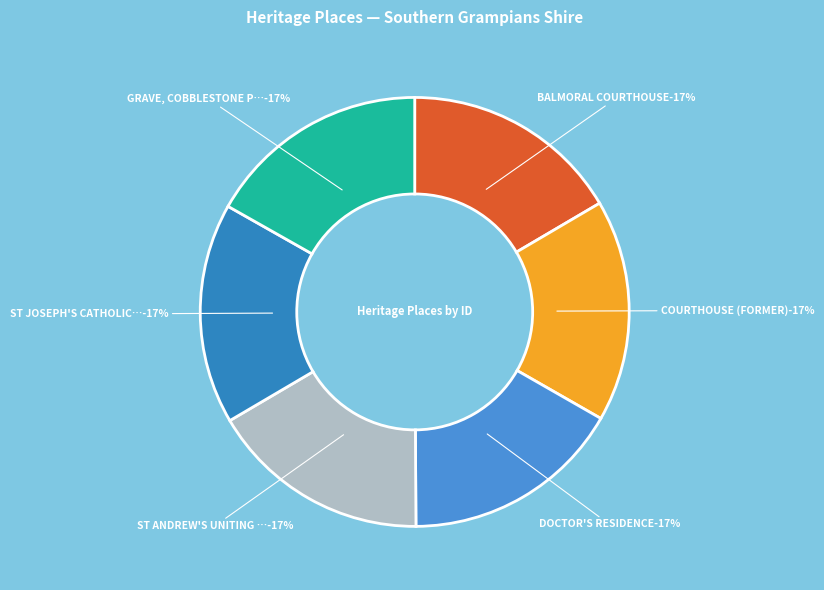

To the nearest percent, what portion does ST ANDREW'S UNITING CHURCH represent?

17%